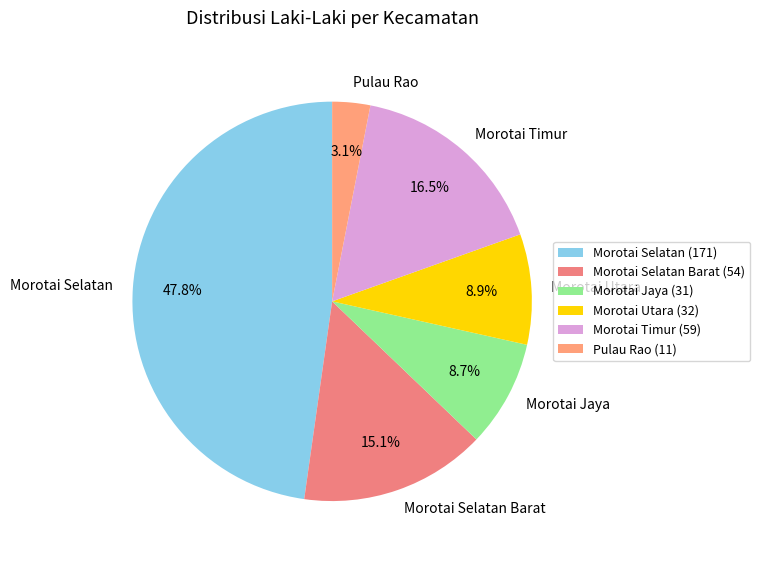

To the nearest percent, what percentage of the pie is Morotai Selatan Barat?

15%